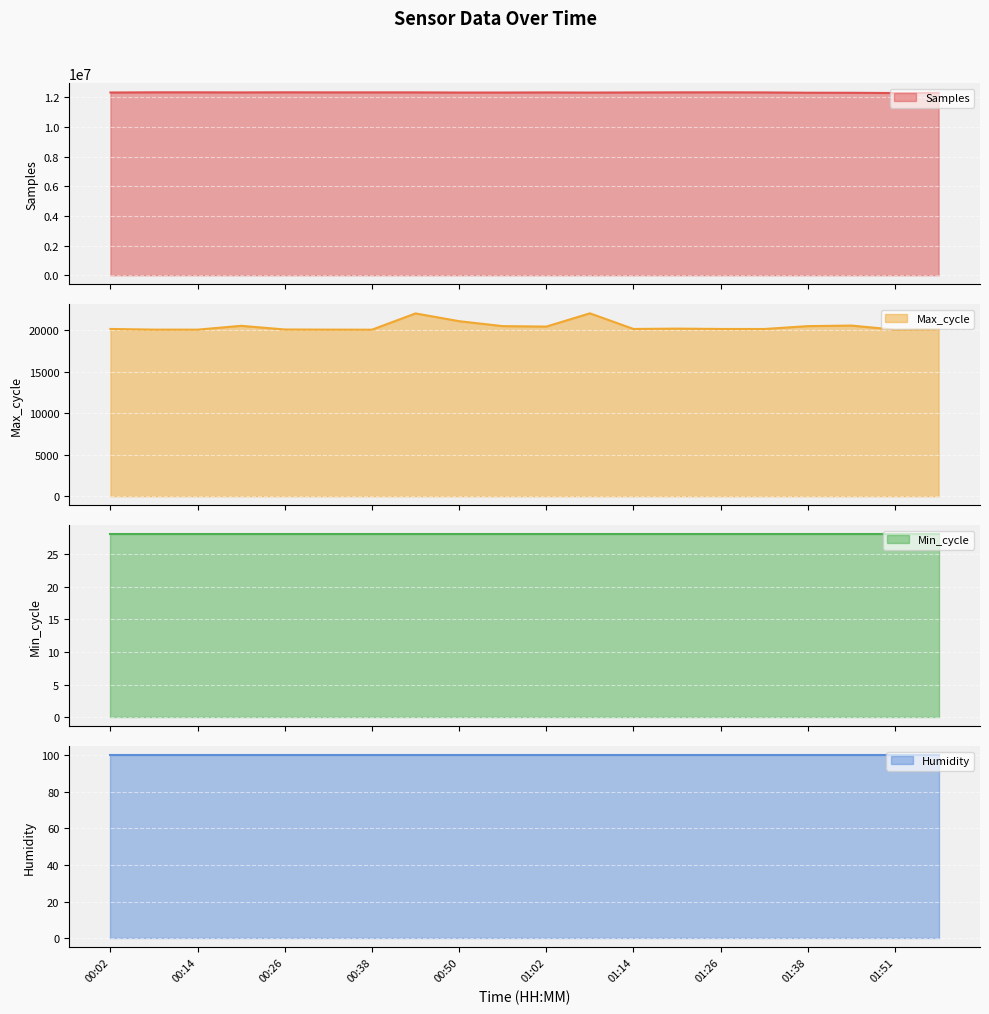

Between 00:26 and 01:20, which series saw the biggest shift?

Samples